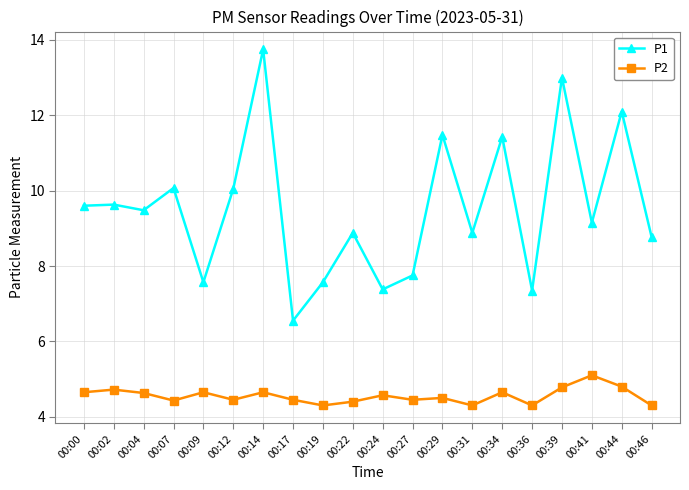

Does the chart have visible grid lines?

Yes